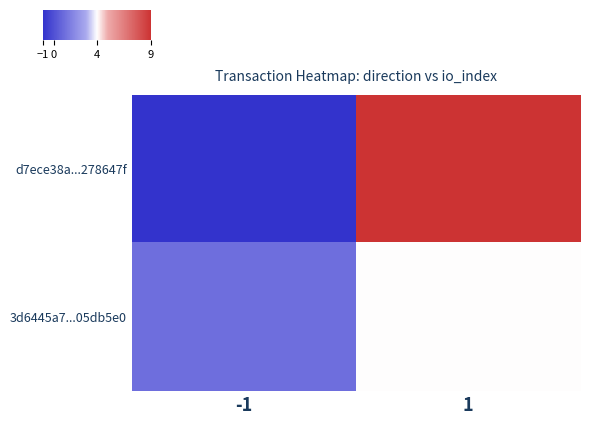

Which series has the widest spread of values?

d7ece38a...278647f